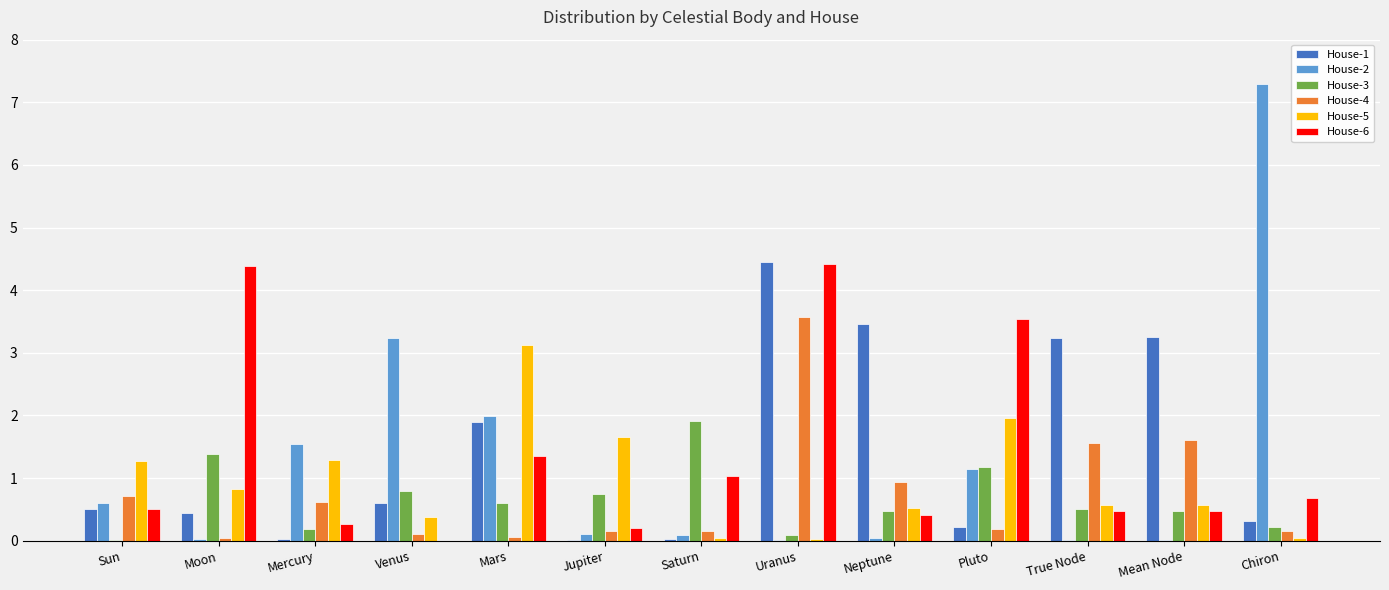

Is it true that House-1 equals 1.9 at Mars?

True